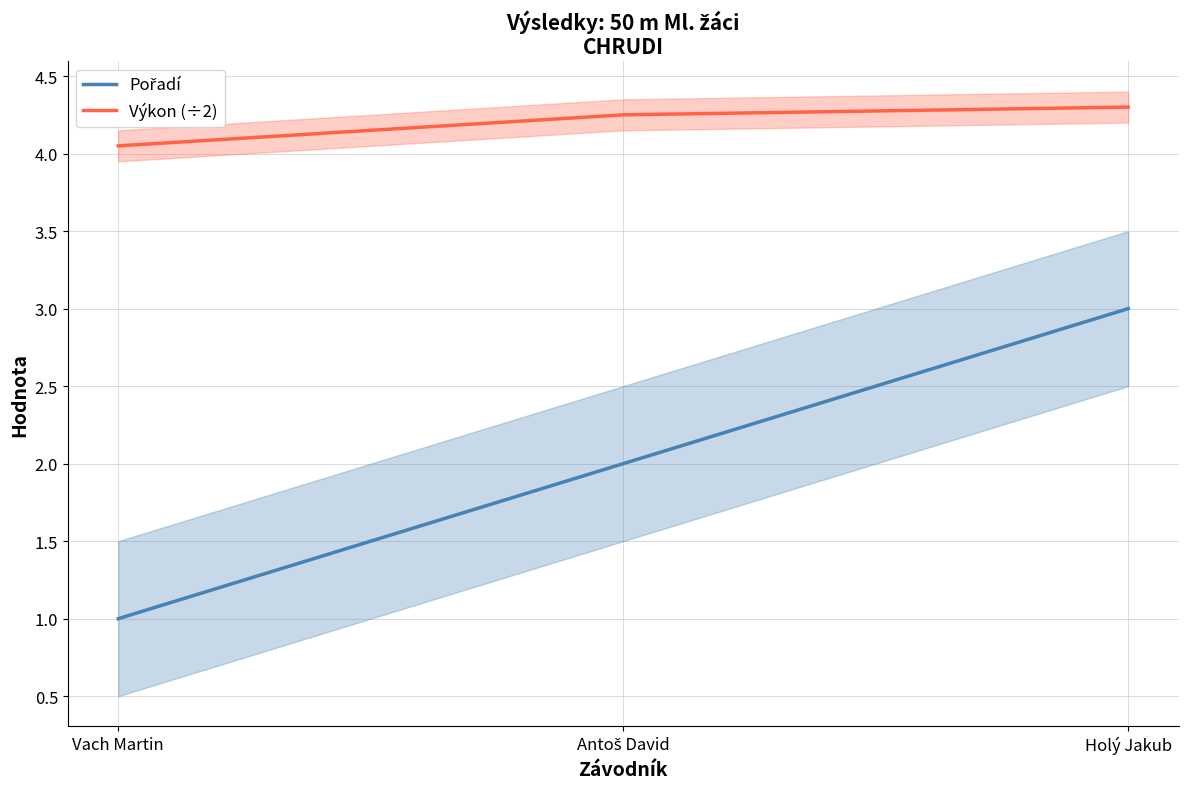

How many values in the Pořadí series are below 2?

1